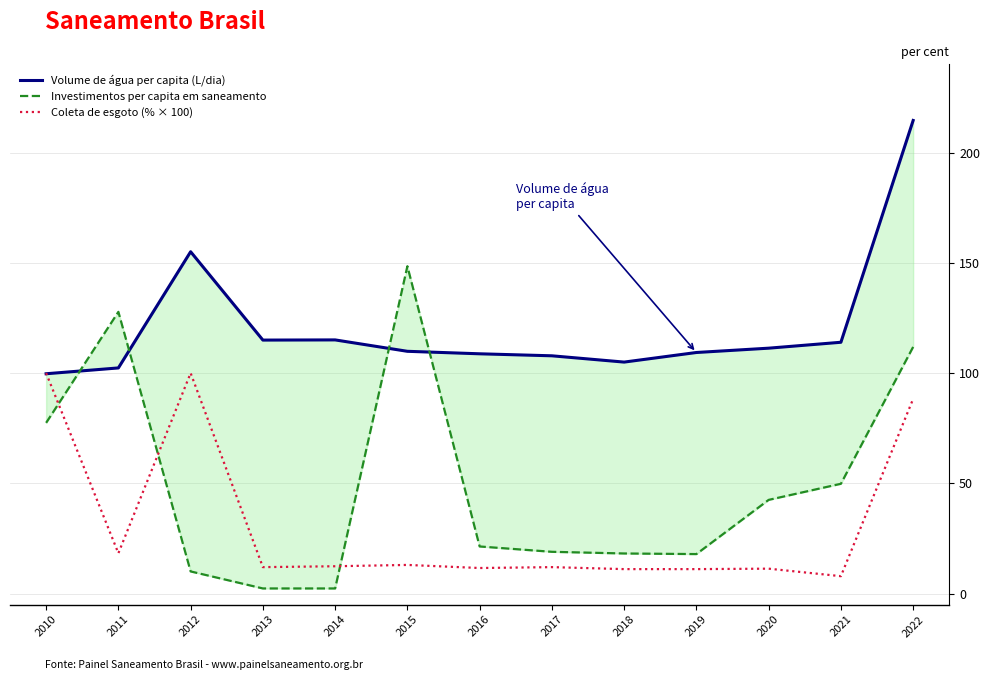

At which label is Coleta de esgoto (% × 100) closest to 53?

2011